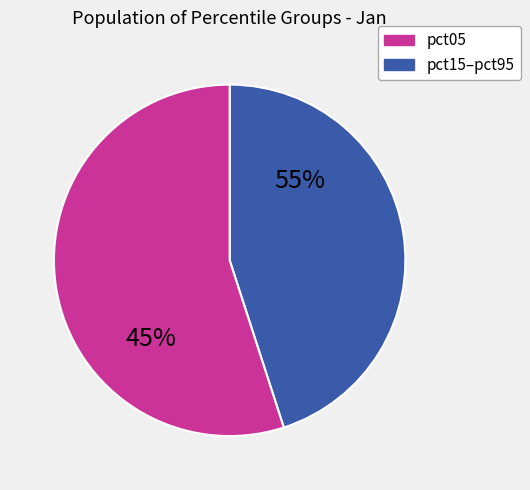

Which category has the biggest portion of the pie?

pct05